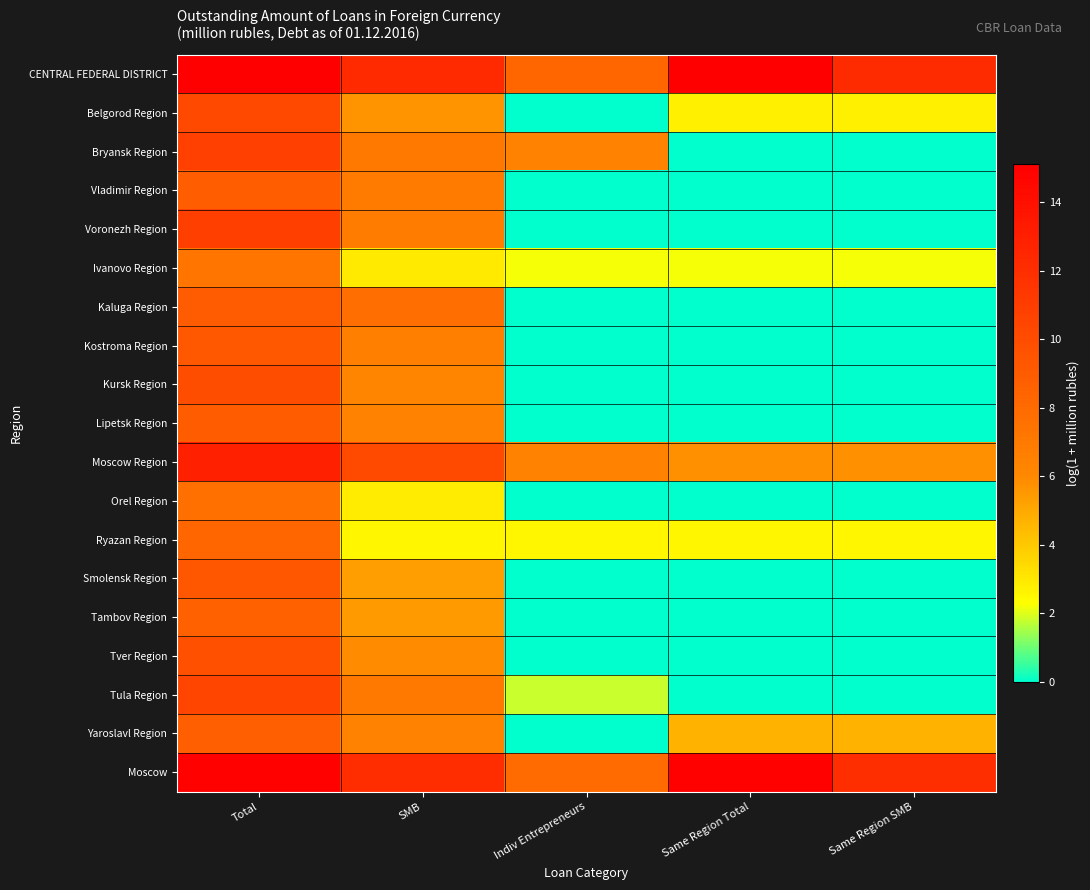

Between Same Region Total and Same Region SMB, which is larger?

Same Region Total